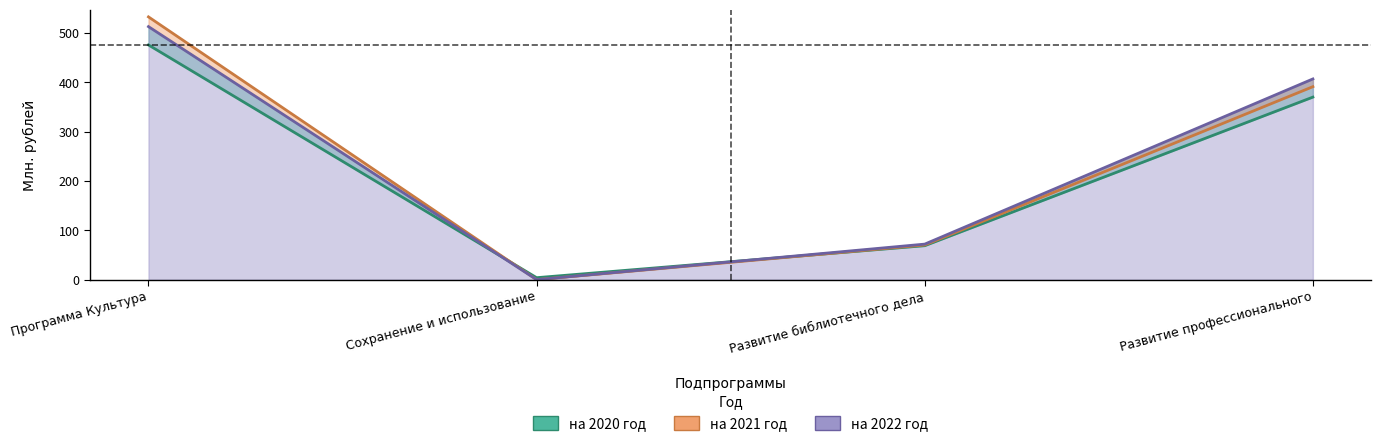

At how many categories does at least one series exceed 532?

1